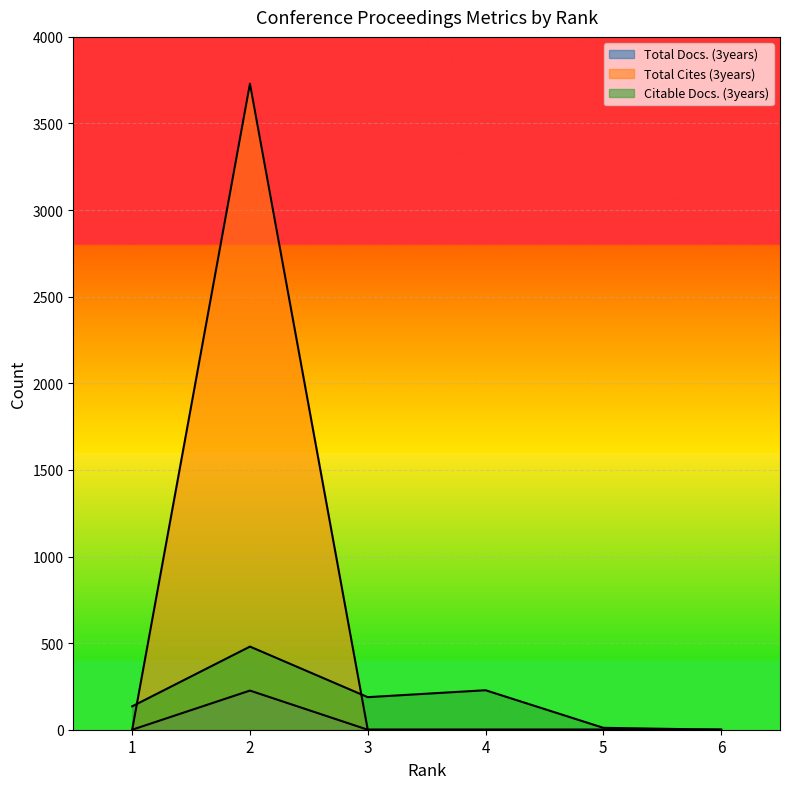

True or false: Citable Docs. (3years) has a value of 4 at 5.

False